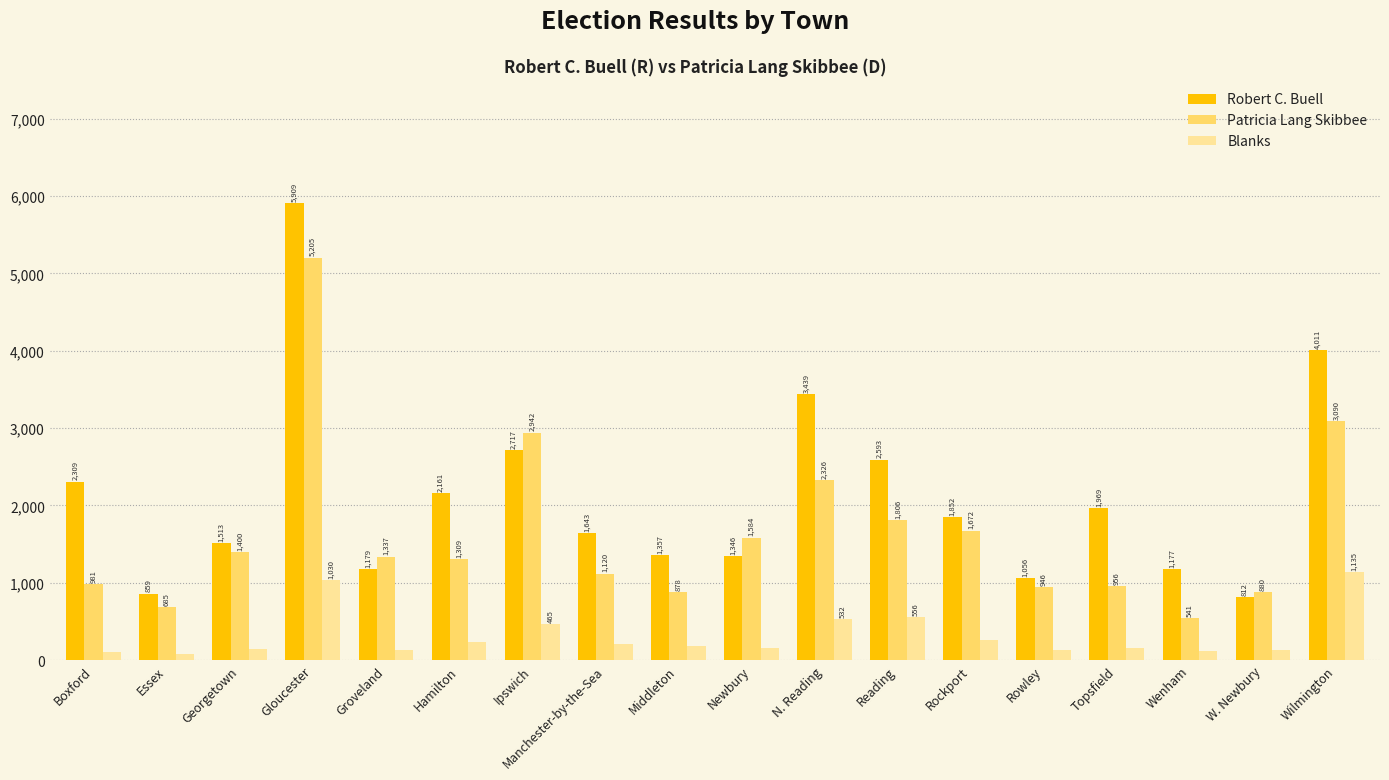

What is the sum of all Patricia Lang Skibbee values?

29658